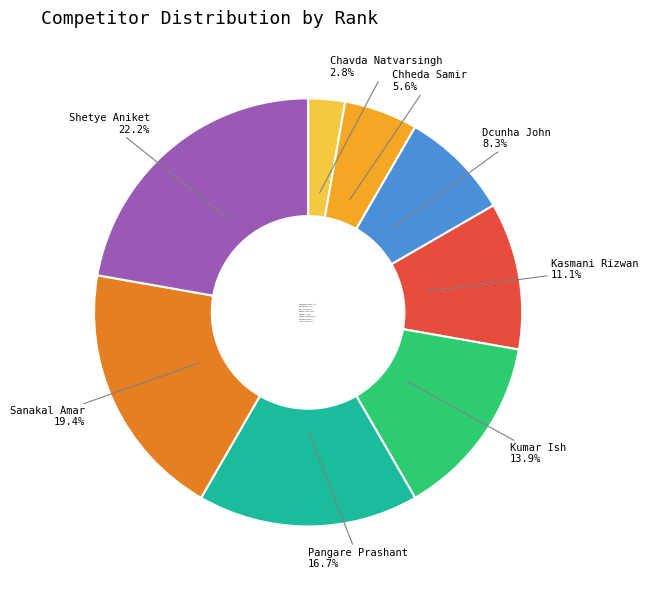

Between Chavda Natvarsingh and Kasmani Rizwan, which is larger?

Kasmani Rizwan